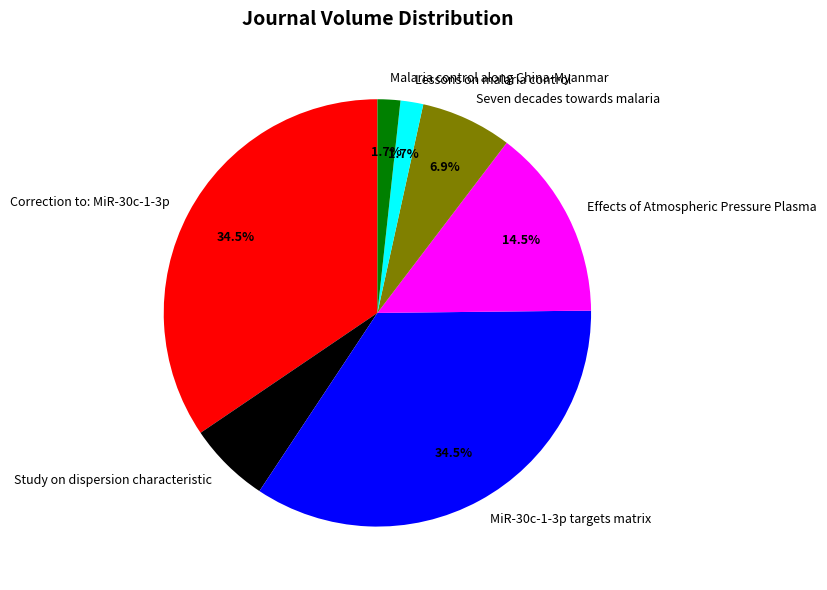

True or false: Seven decades towards malaria accounts for 7% of the total.

True